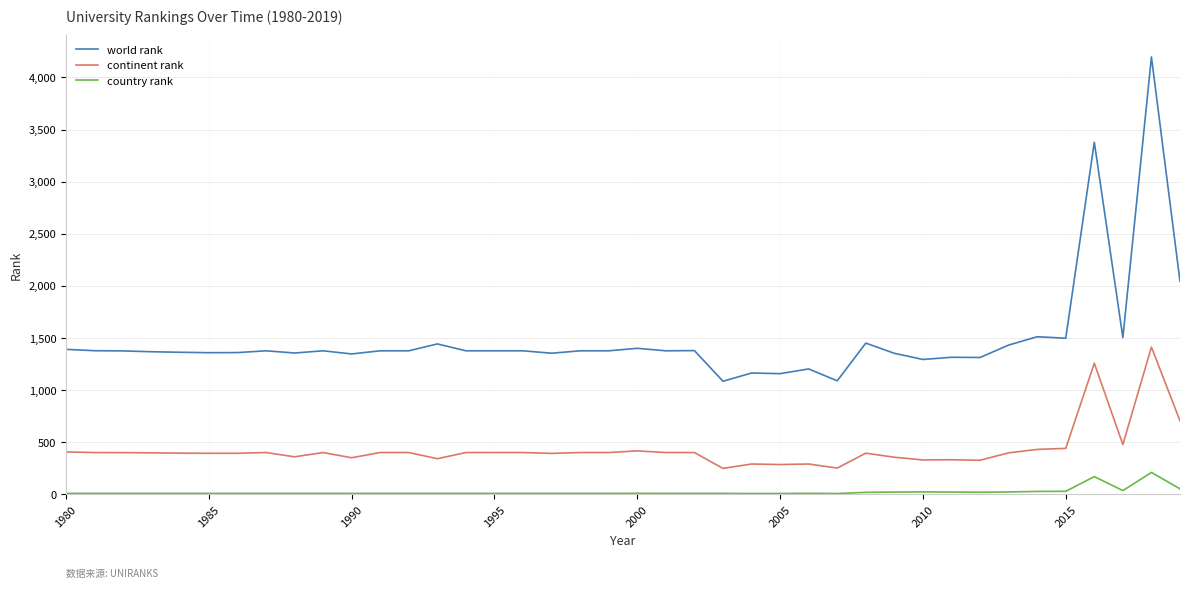

True or false: continent rank and country rank cross at least once.

False